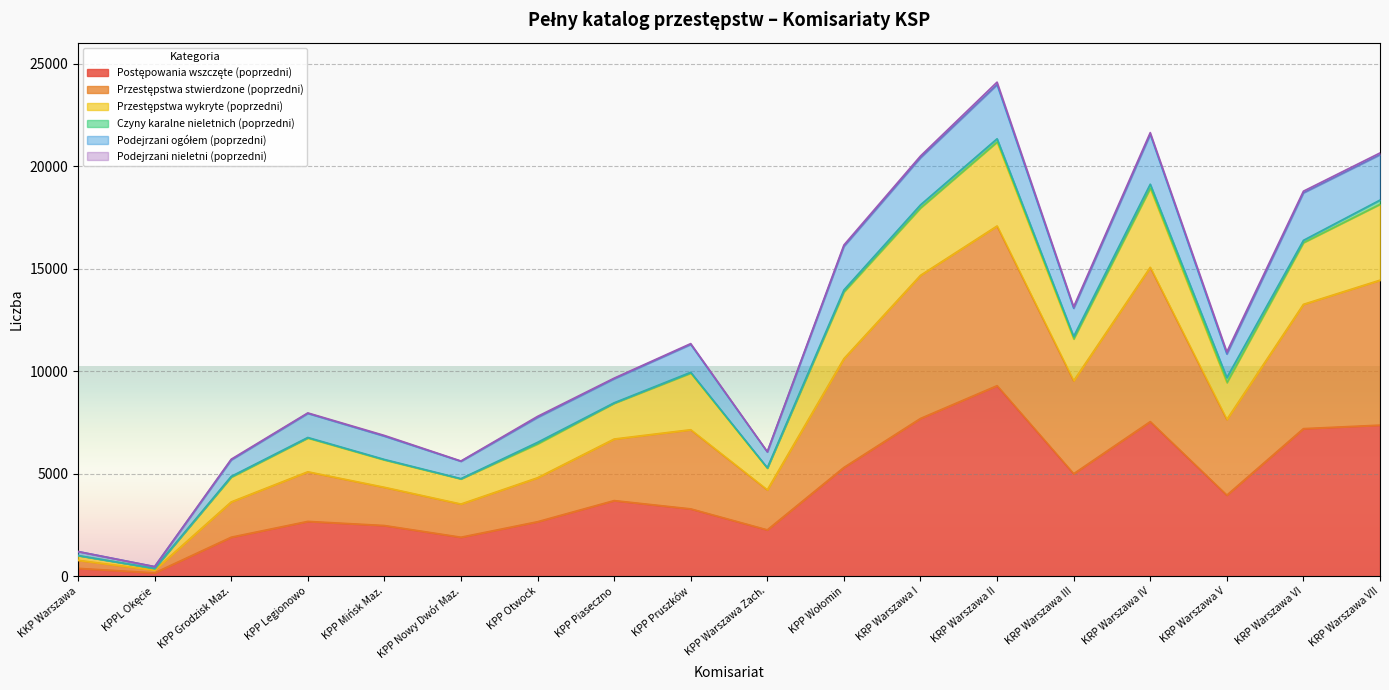

Count the number of categories in the chart.

18